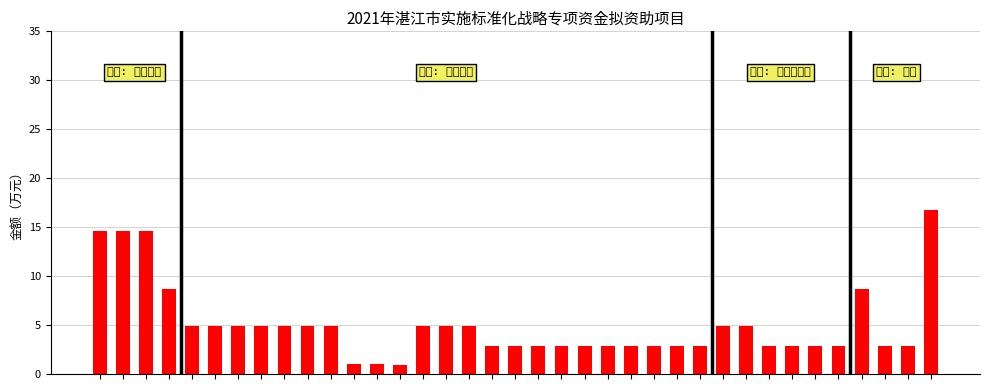

What is the greatest value displayed?

16.7